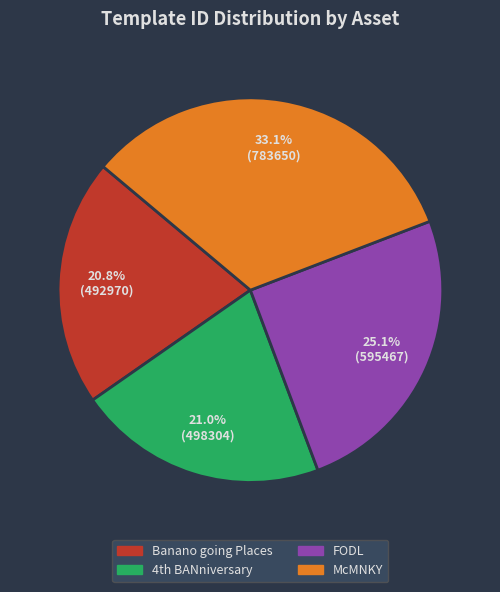

Is it true that FODL is 31% of the pie?

False